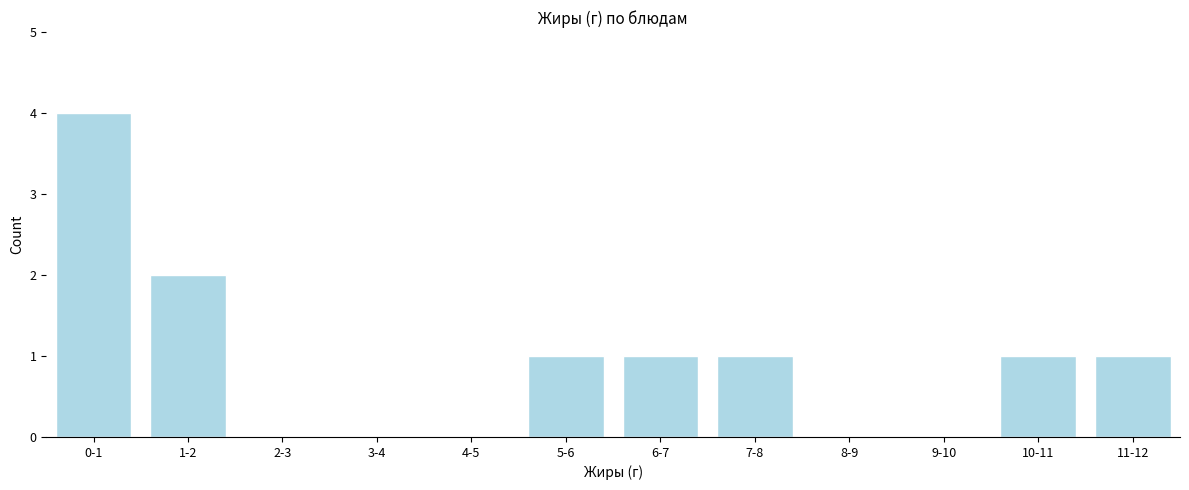

Reading left to right, extract all data points from this chart.

0-1=4	1-2=2	2-3=0	3-4=0	4-5=0	5-6=1	6-7=1	7-8=1	8-9=0	9-10=0	10-11=1	11-12=1